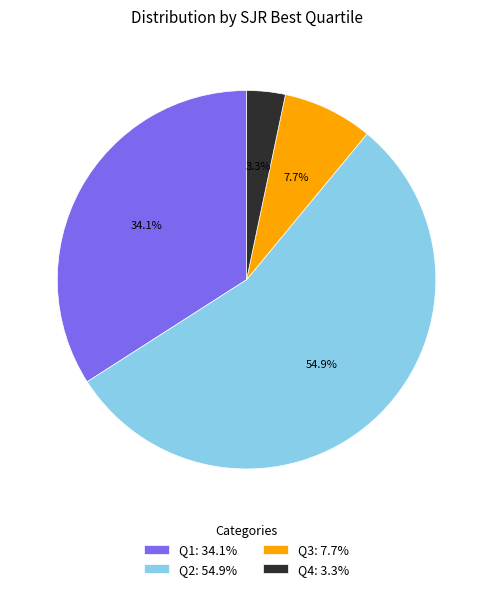

Is the sum of Q3 and Q1 greater than half?

No